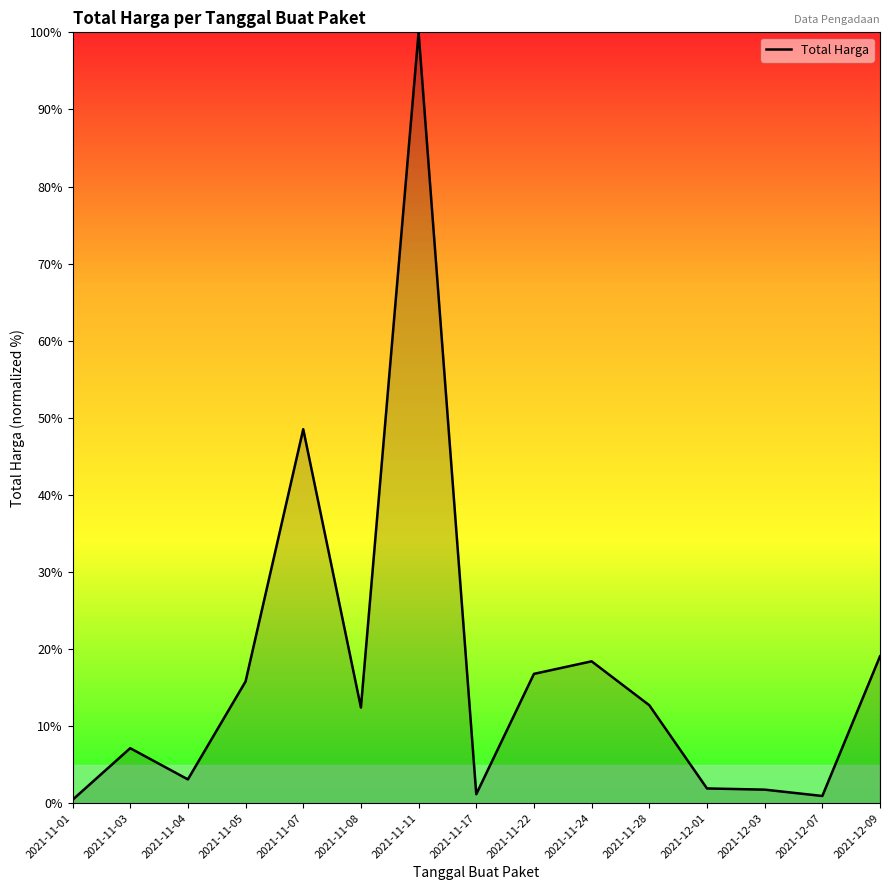

What is the average value?

17.3